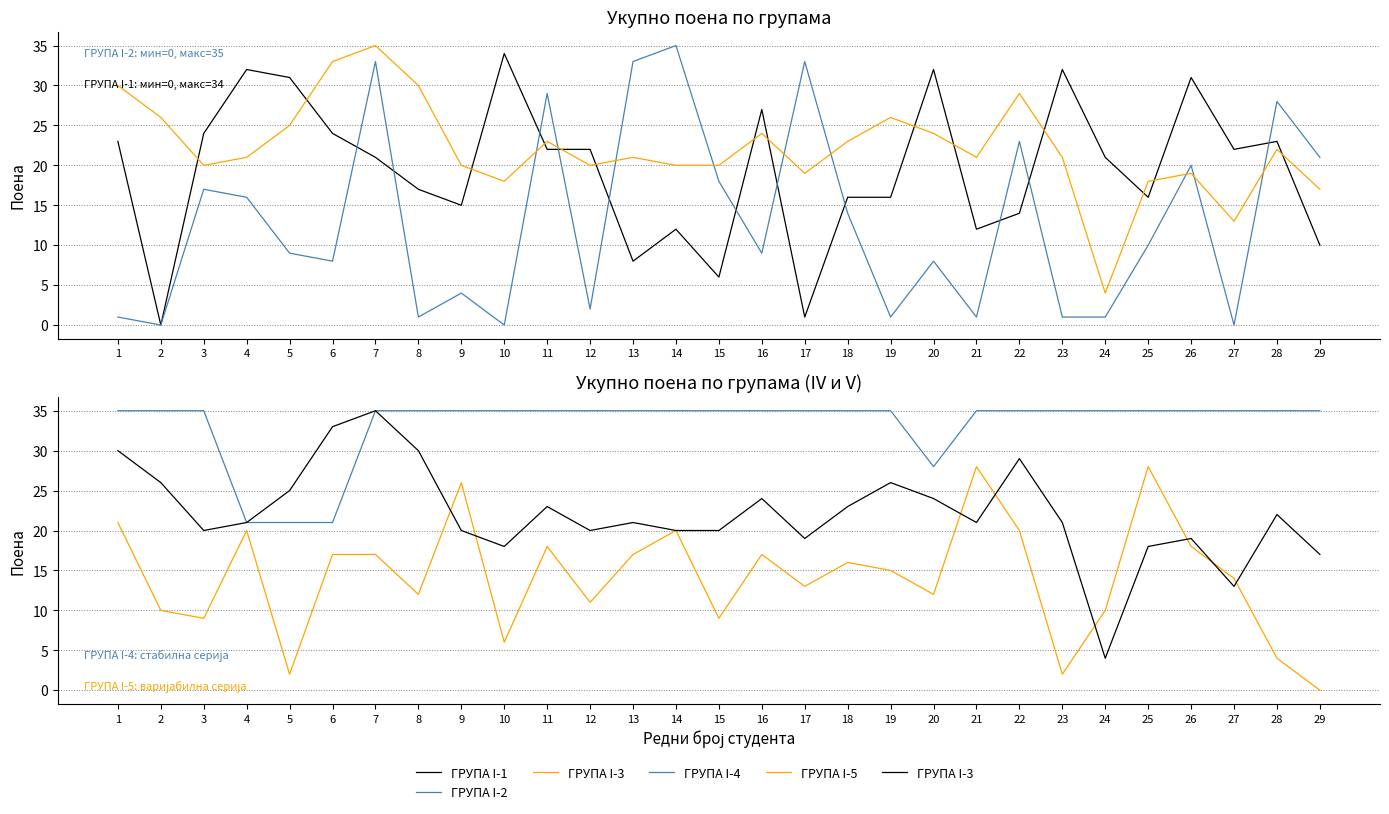

At which category is the sum across all series the highest?

7